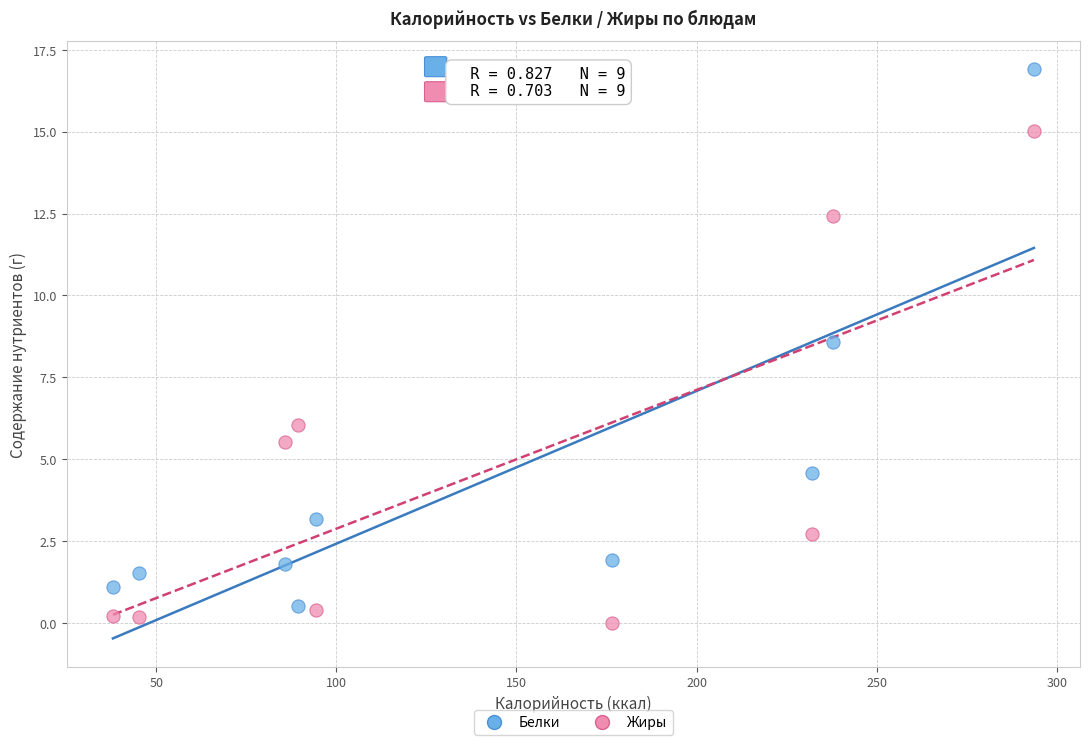

In the Жиры series, what Y value is closest to 7?

6.0